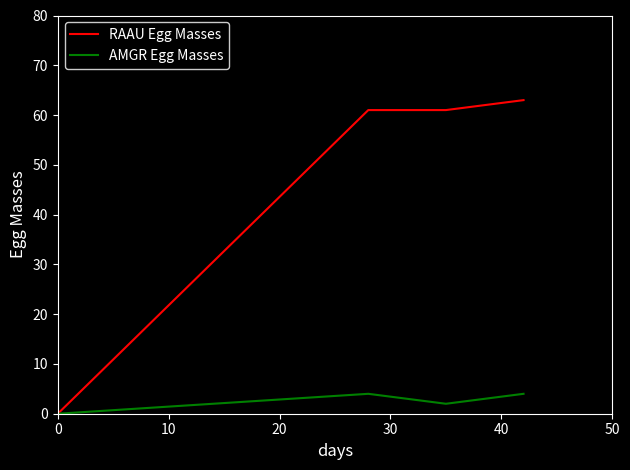

List the series in order of their peak value, highest first.

RAAU Egg Masses, AMGR Egg Masses